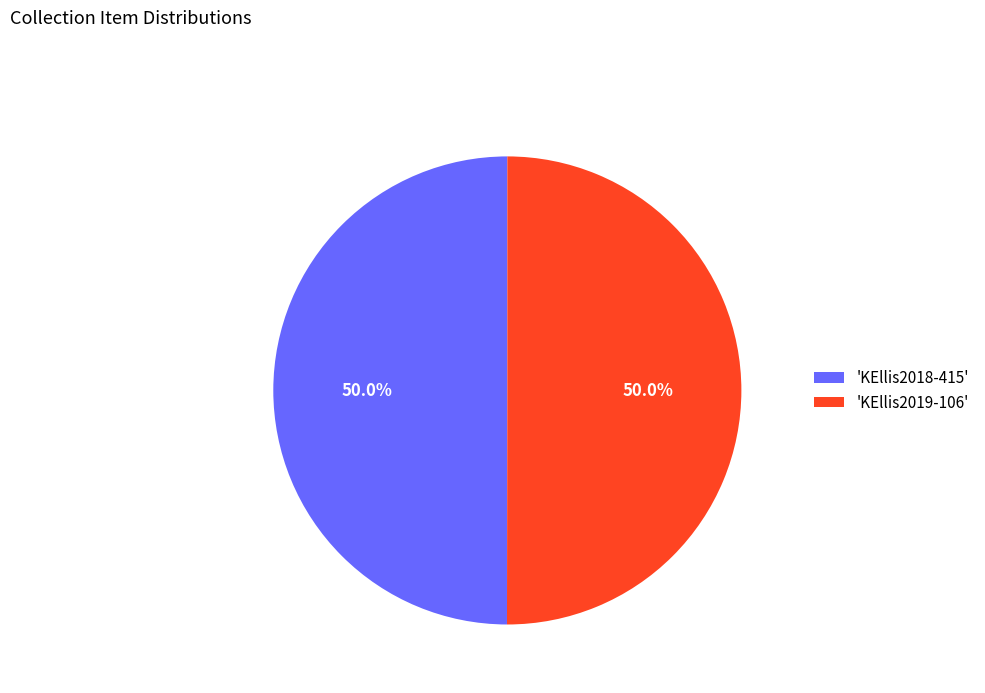

What is the ratio of the value at 'KEllis2019-106' to the value at 'KEllis2018-415'?

1.0